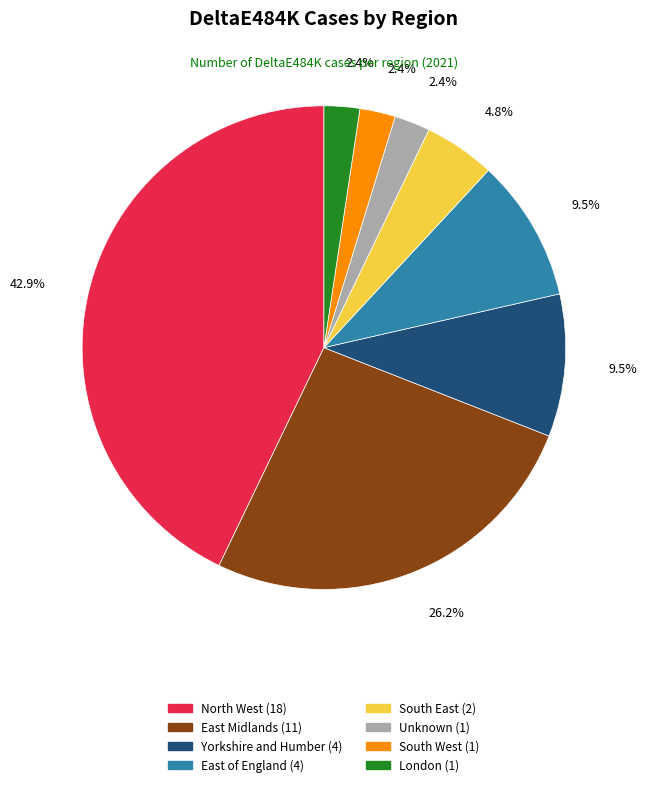

Is there a majority slice in this chart?

No